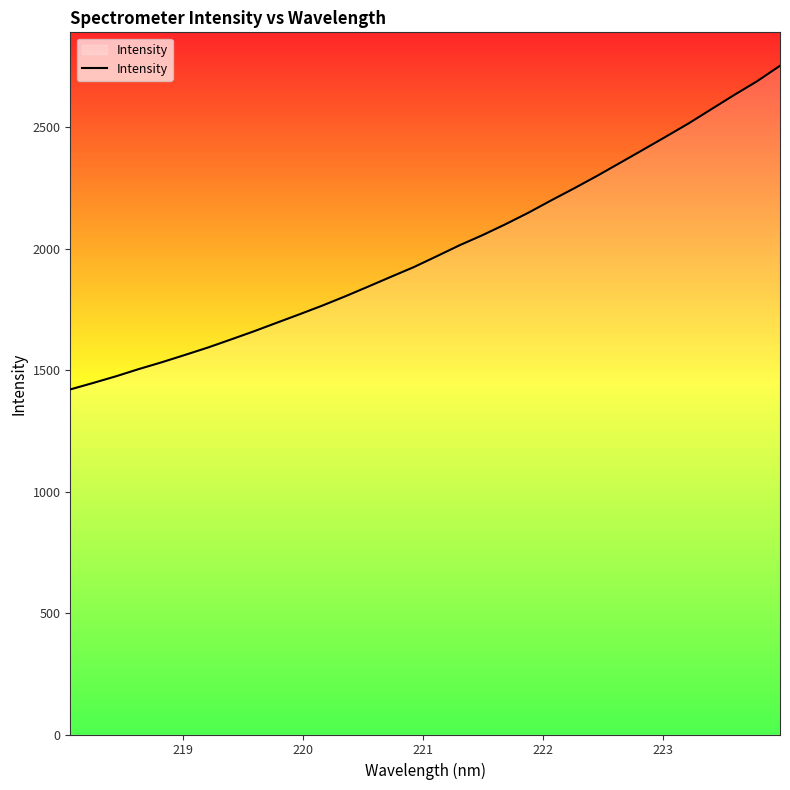

How many lines are shown in the chart?

1